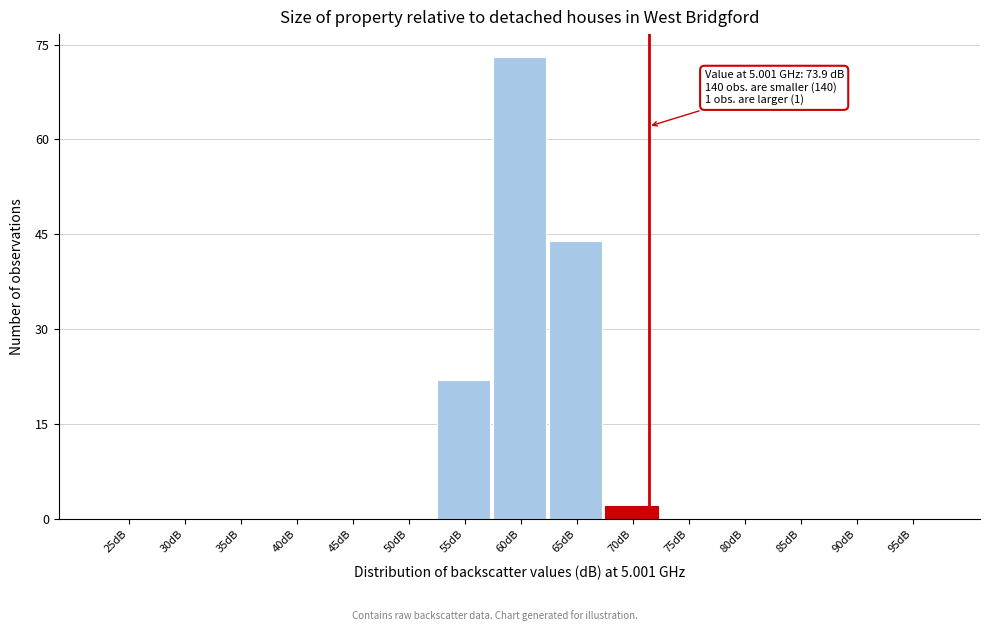

Reading left to right, what are all the values shown in this chart?

25dB=0	30dB=0	35dB=0	40dB=0	45dB=0	50dB=0	55dB=22	60dB=73	65dB=44	70dB=2	75dB=0	80dB=0	85dB=0	90dB=0	95dB=0